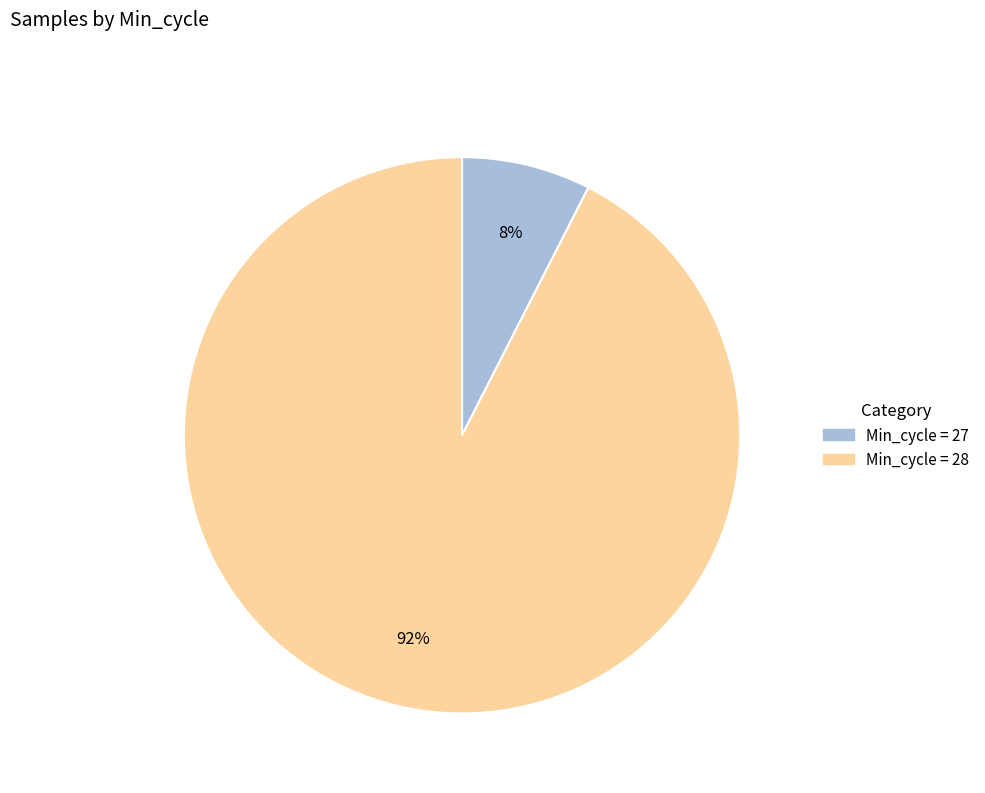

Does any single category account for the majority?

Yes